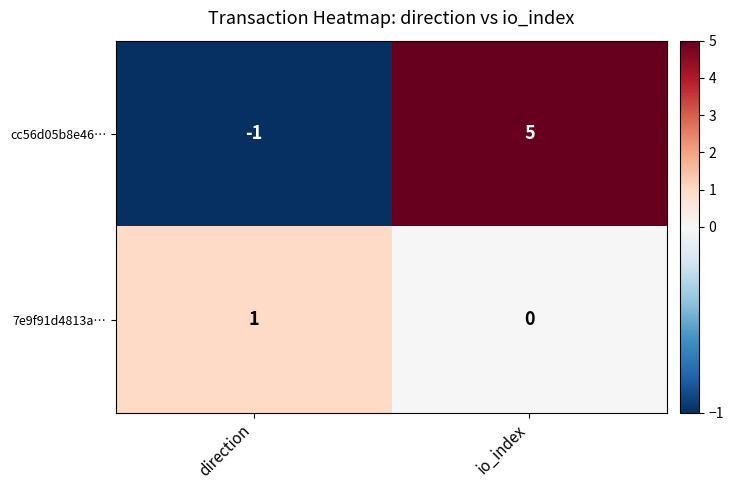

Which series has the largest total across all categories?

cc56d05b8e46…